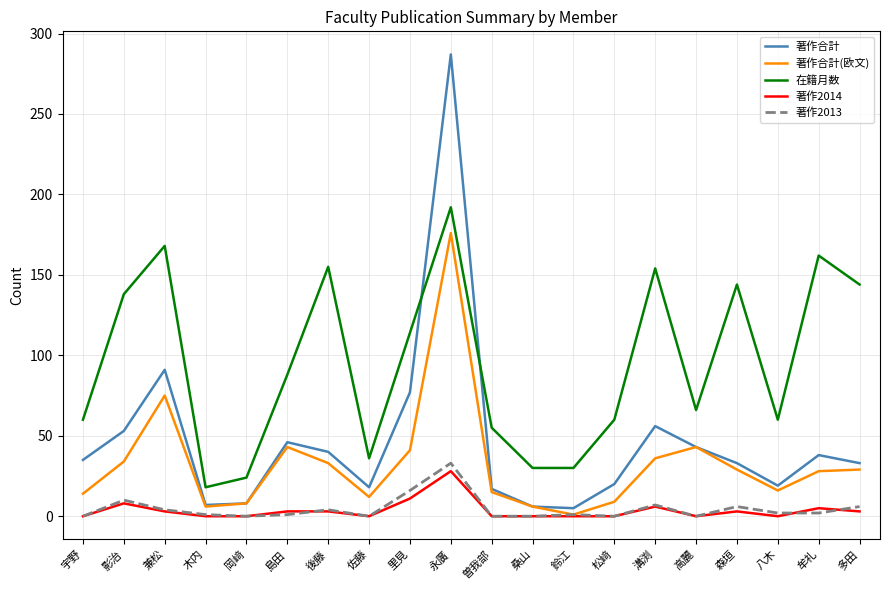

At which label is 在籍月数 closest to 105?

里見